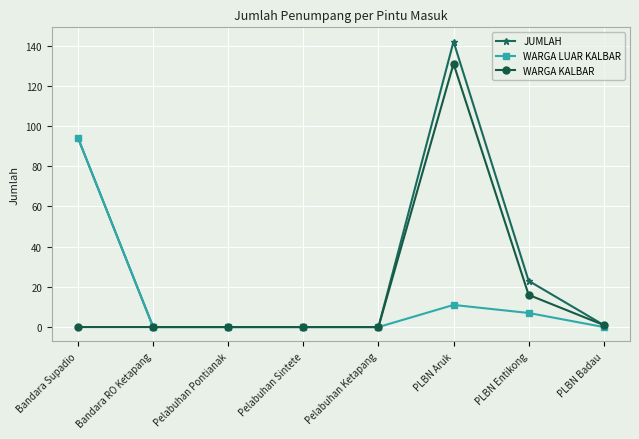

List the series in order of their peak value, highest first.

JUMLAH, WARGA KALBAR, WARGA LUAR KALBAR